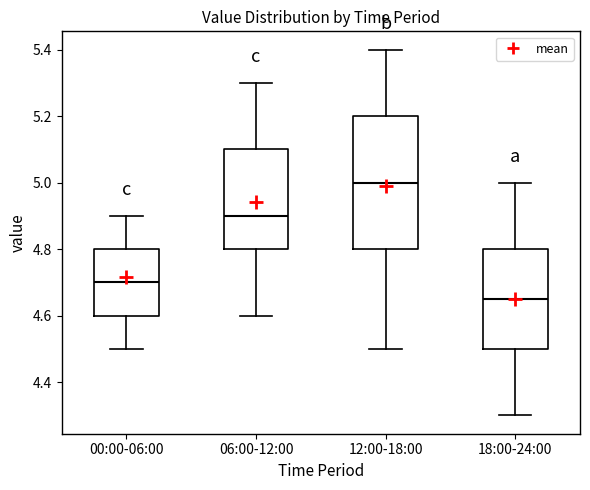

Reading left to right, read every box against the y-axis: the position of its median line, the range the box covers, and the ends of its whiskers. The values are not printed on the chart, so give them approximately, as read against the axis.

00:00-06:00: median 4.70, box 4.60 to 4.80, whiskers 4.50 to 4.90
06:00-12:00: median 4.90, box 4.80 to 5.10, whiskers 4.60 to 5.30
12:00-18:00: median 5.00, box 4.80 to 5.20, whiskers 4.50 to 5.40
18:00-24:00: median 4.66, box 4.50 to 4.80, whiskers 4.30 to 5.00